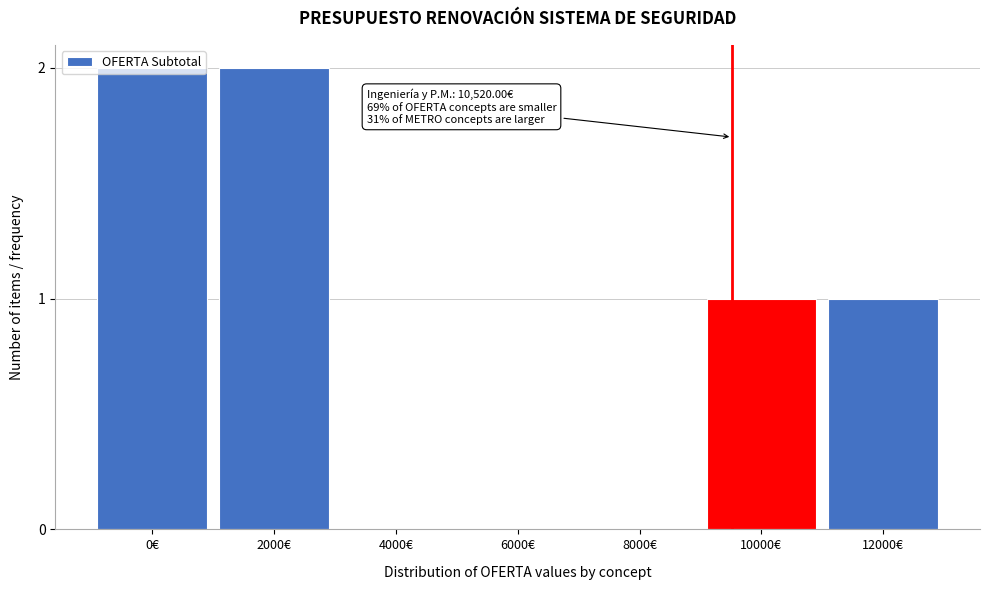

What is the ratio of the value at 0€ to the value at 10000€?

2.0